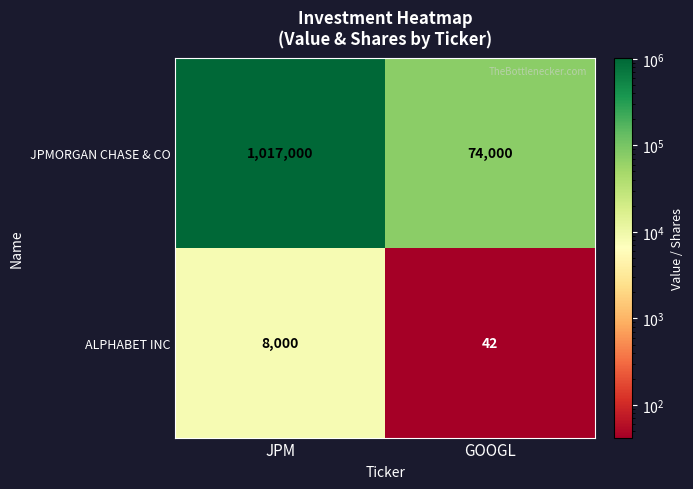

List the labels in order of ALPHABET INC value, smallest first.

GOOGL, JPM